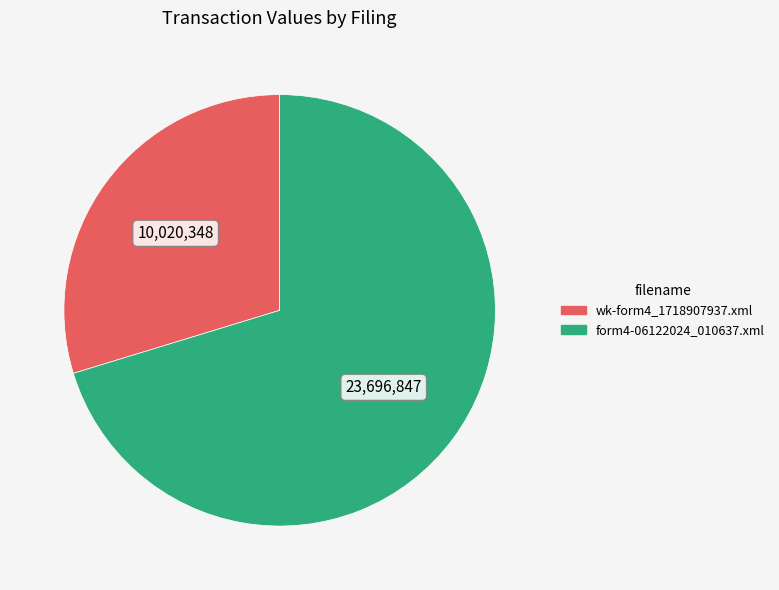

Do wk-form4_1718907937.xml and form4-06122024_010637.xml together represent more than half of the pie?

Yes